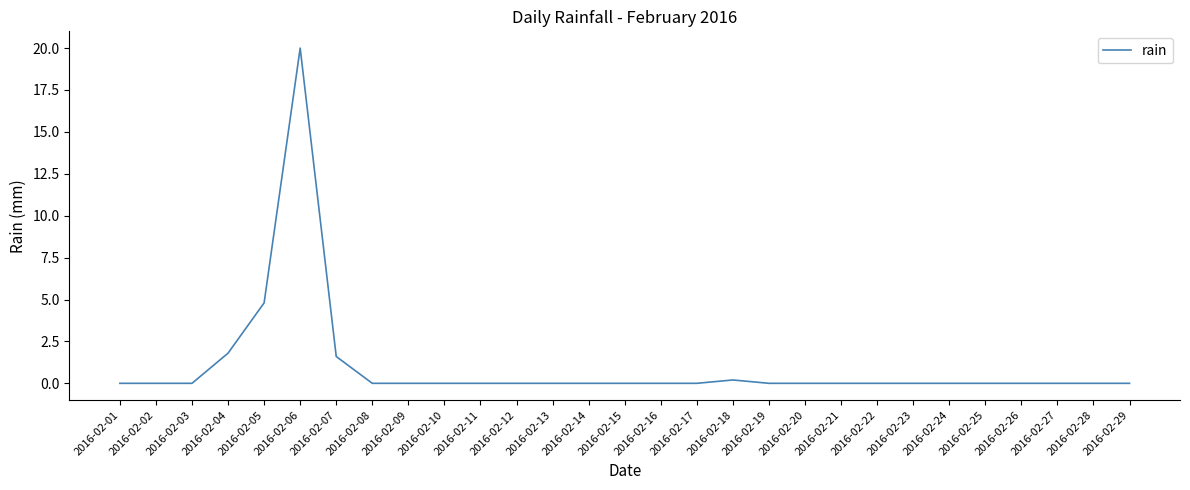

What is the maximum value shown in the chart?

20.0